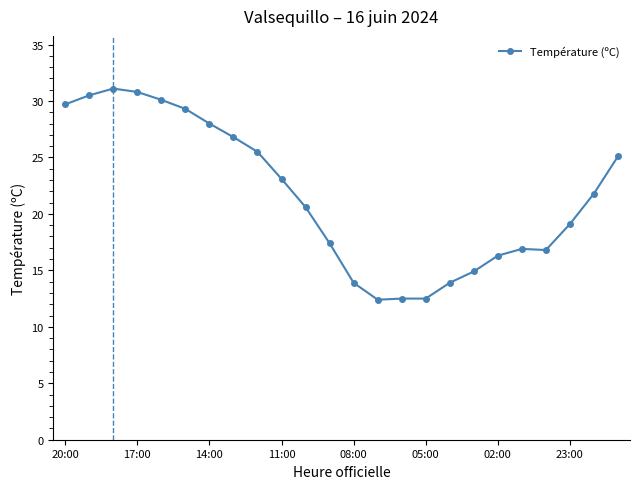

What is the maximum value shown in the chart?

31.1